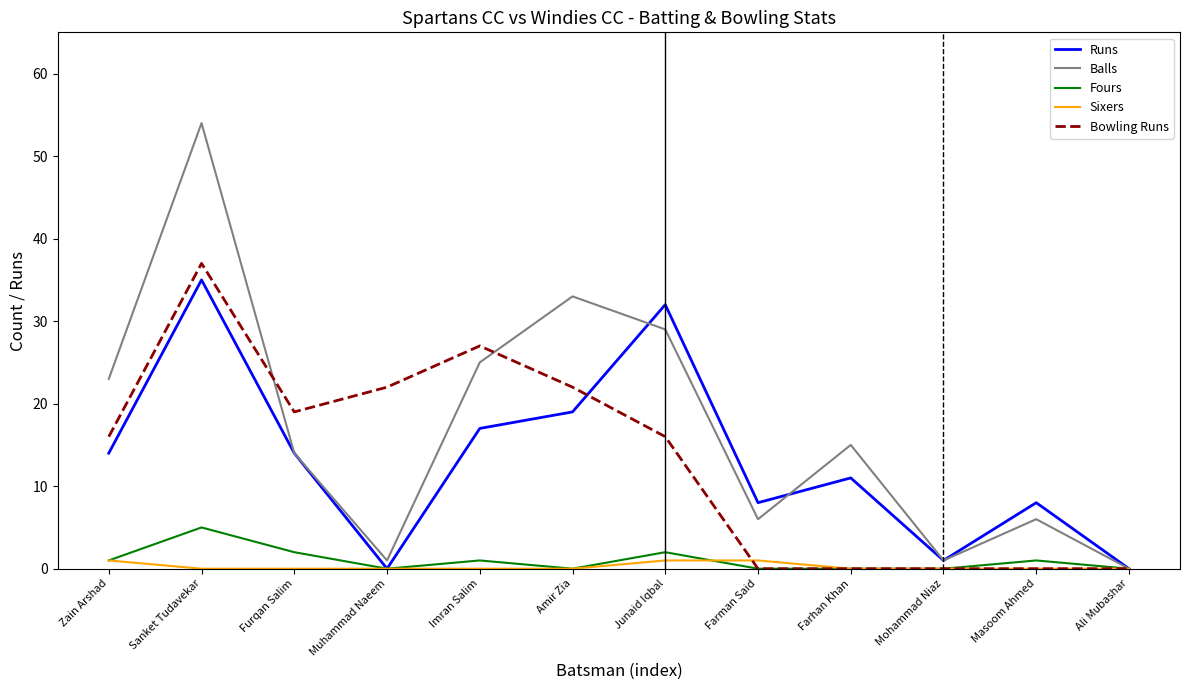

What is the maximum value shown in the chart?

54